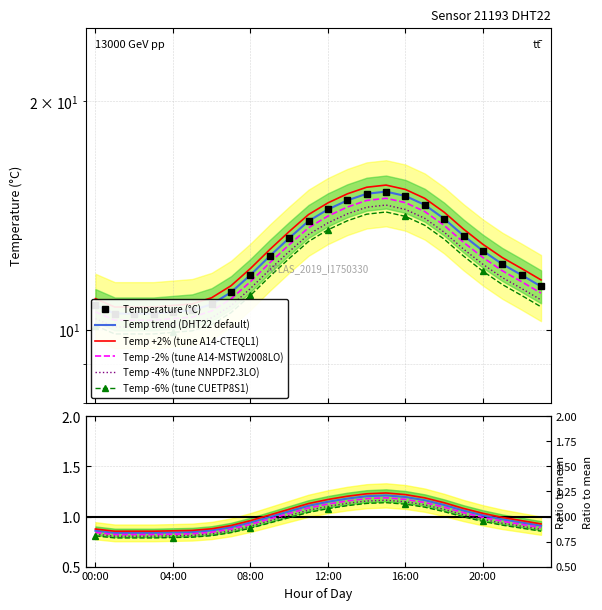

List the labels in order of value, smallest first.

01:00, 02:00, 03:00, 04:00, 05:00, 00:00, 06:00, 07:00, 23:00, 08:00, 22:00, 21:00, 09:00, 20:00, 10:00, 19:00, 11:00, 18:00, 12:00, 17:00, 13:00, 16:00, 14:00, 15:00